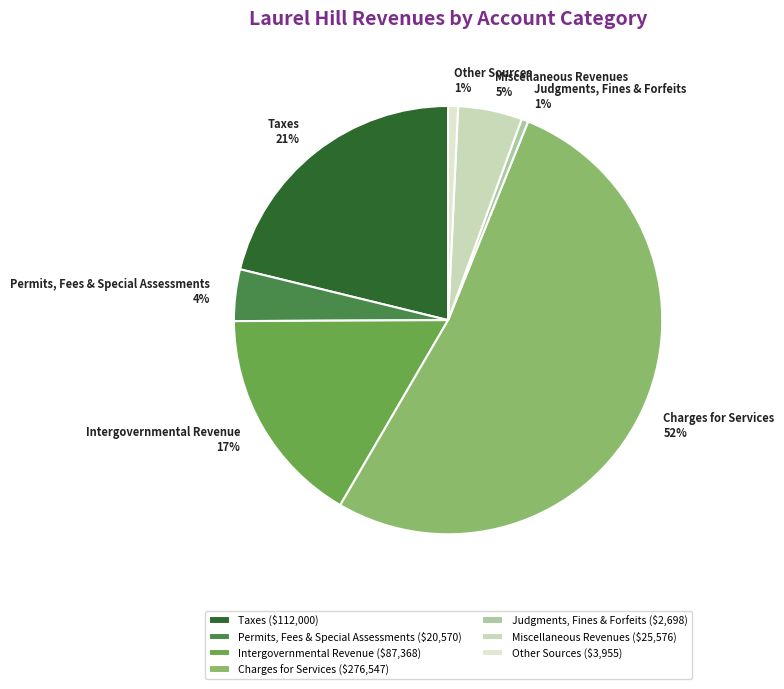

Is Charges for Services the majority of the pie?

Yes